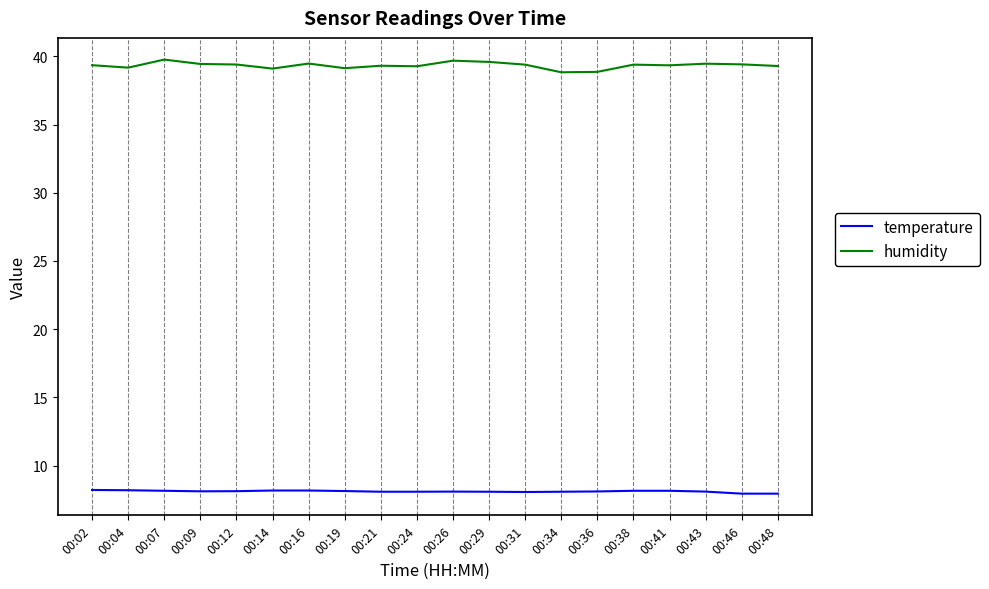

How many distinct data groups are displayed?

2